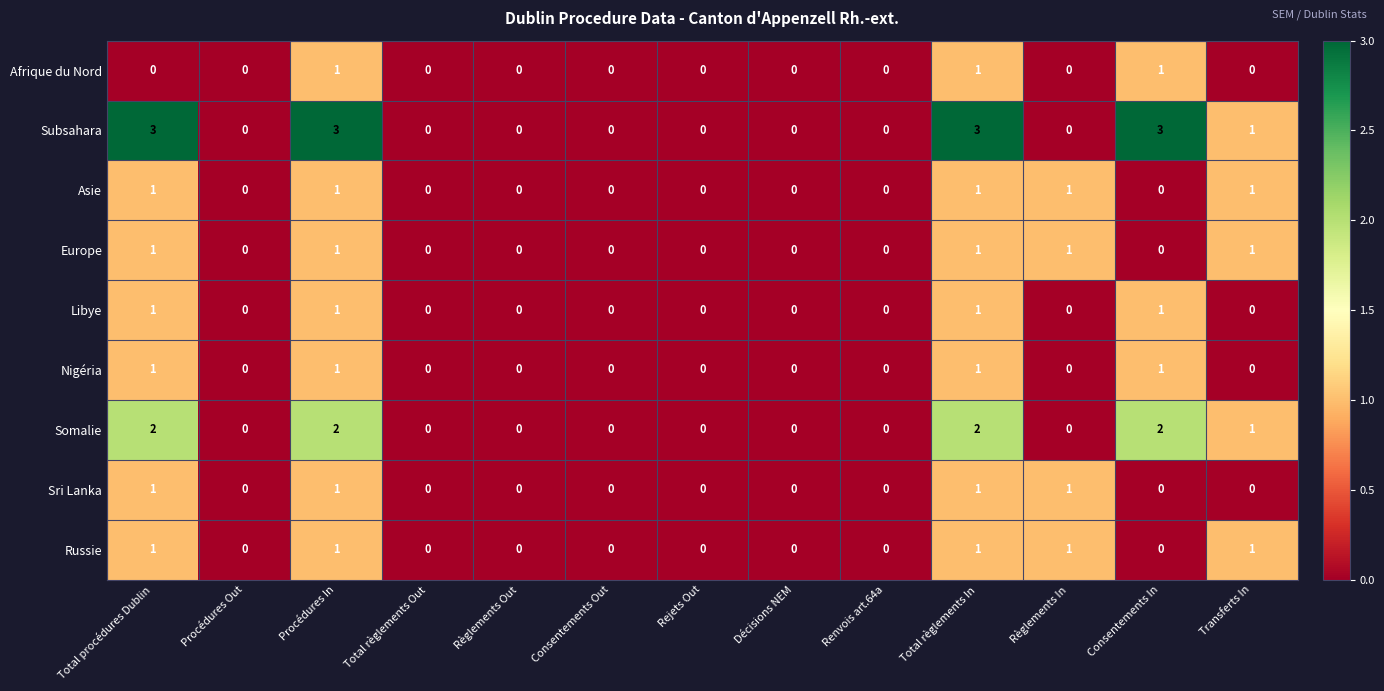

How many distinct data groups are displayed?

9